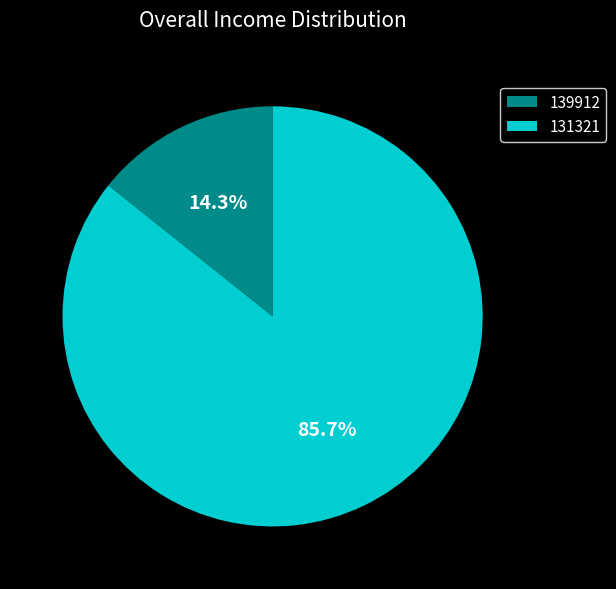

To the nearest percent, what portion does 131321 represent?

86%